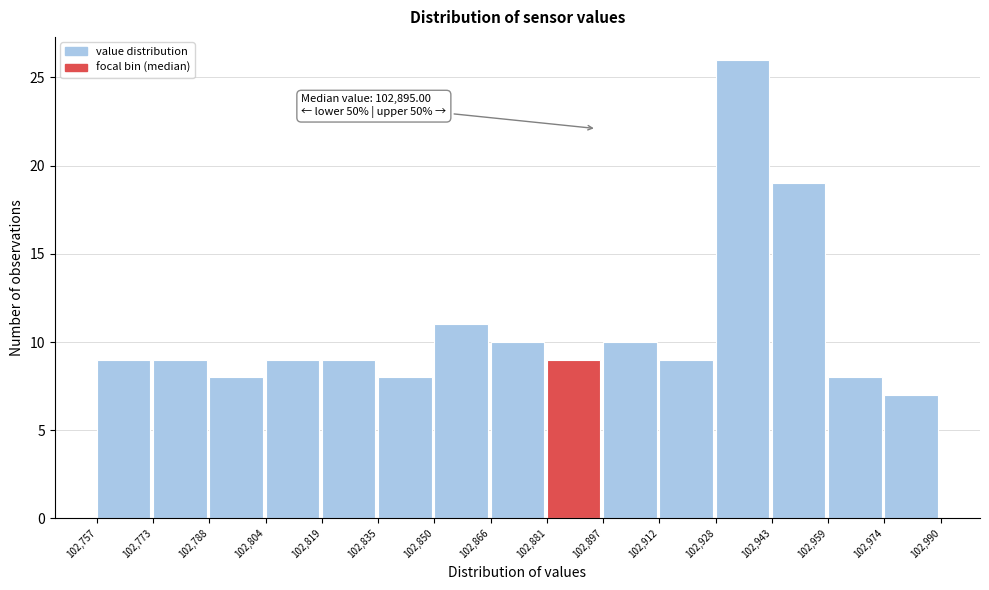

Which range on the x-axis has the tallest bar?

102,928 to 102,943